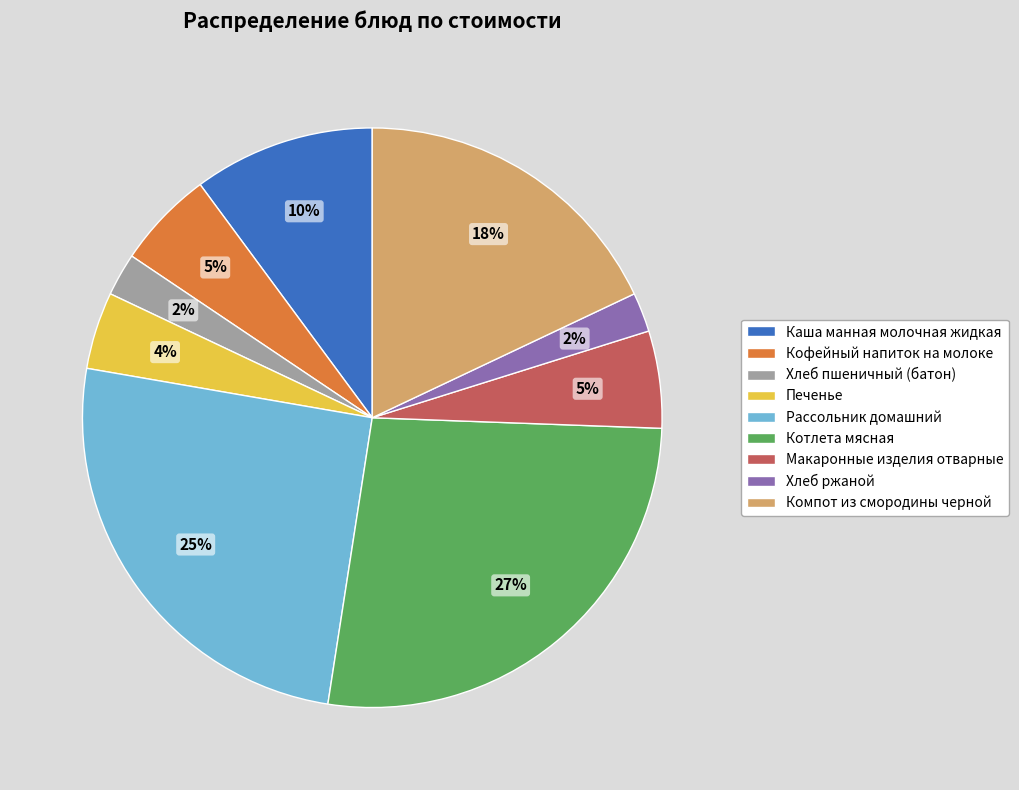

Combined, do Каша манная молочная жидкая and Котлета мясная account for over 50%?

No